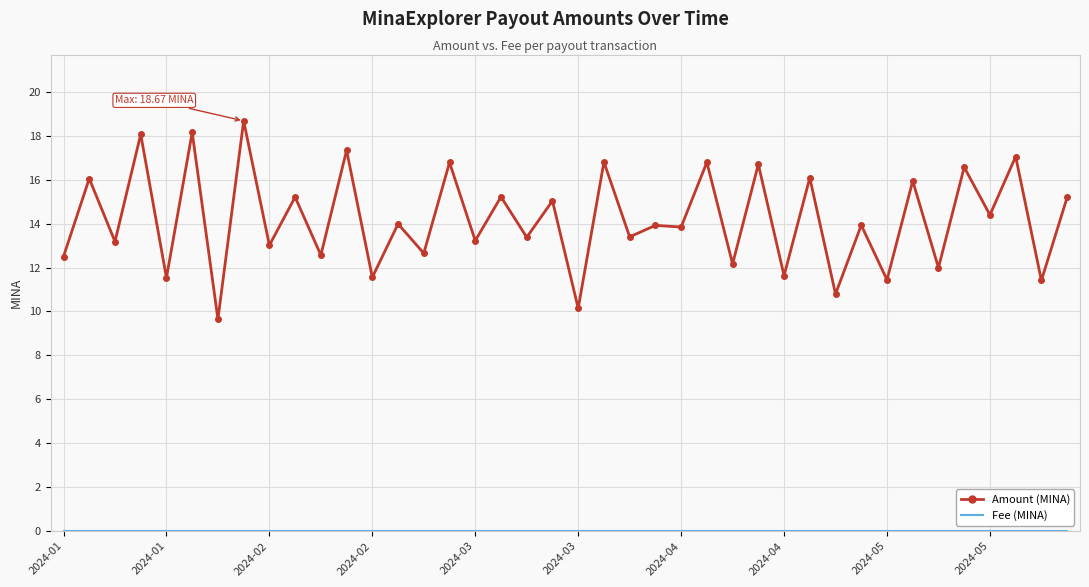

What is the maximum value for Amount (MINA)?

18.7